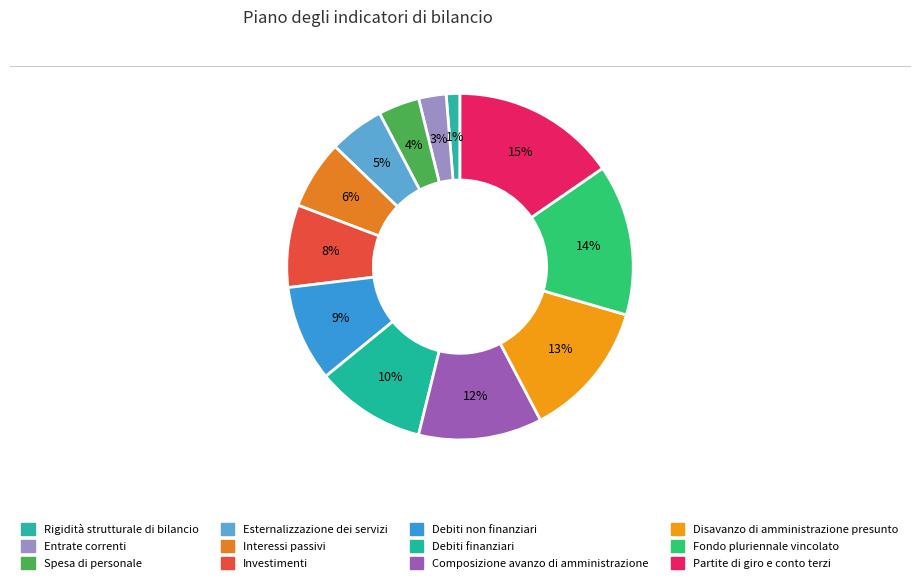

True or false: Interessi passivi accounts for 6% of the total.

True